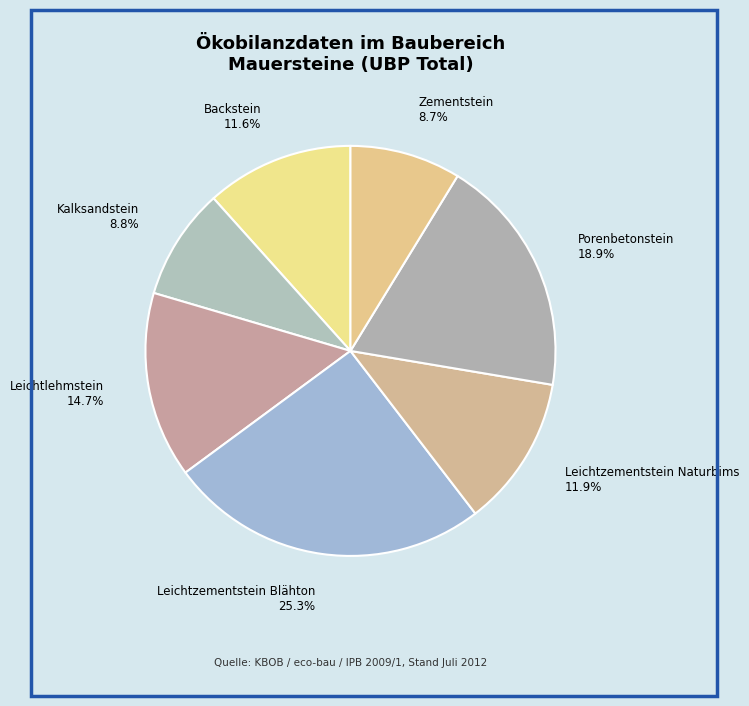

Which category has the biggest portion of the pie?

Leichtzementstein Blähton